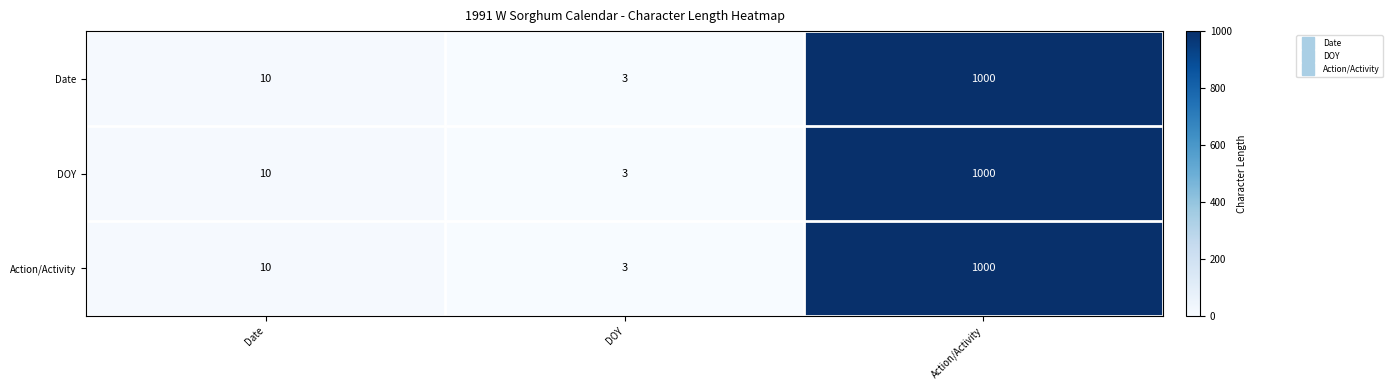

Reading right to left, transcribe all the data shown in this chart.

Date: 1000	3	10
DOY: 1000	3	10
Action/Activity: 1000	3	10